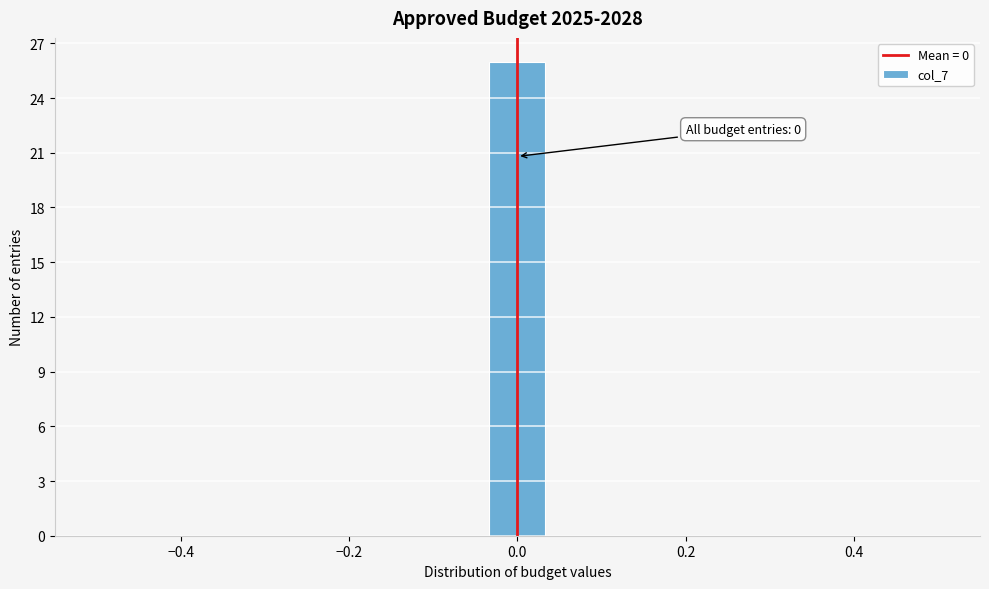

Around what value on the x-axis is the tallest bar? Give the approximate position of its centre, as read against the axis.

0.00